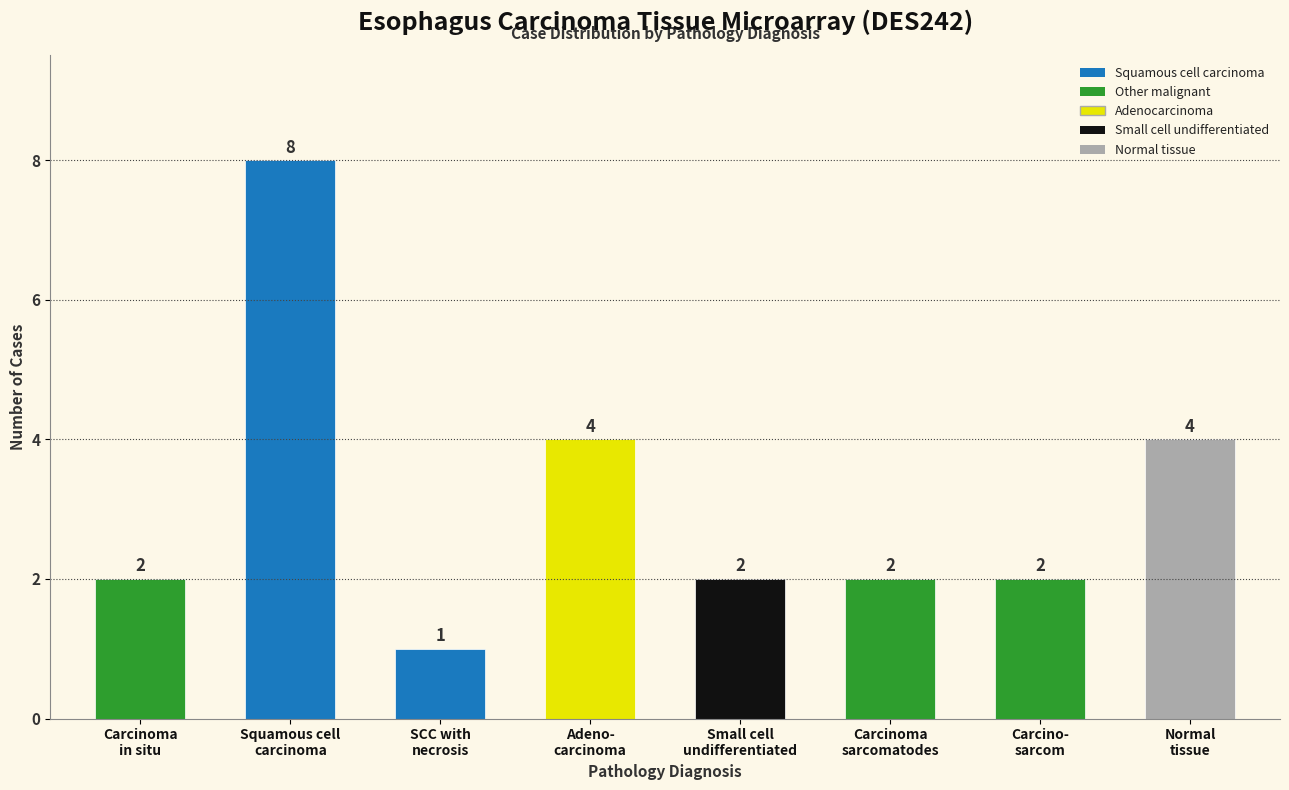

How many distinct data groups are displayed?

1